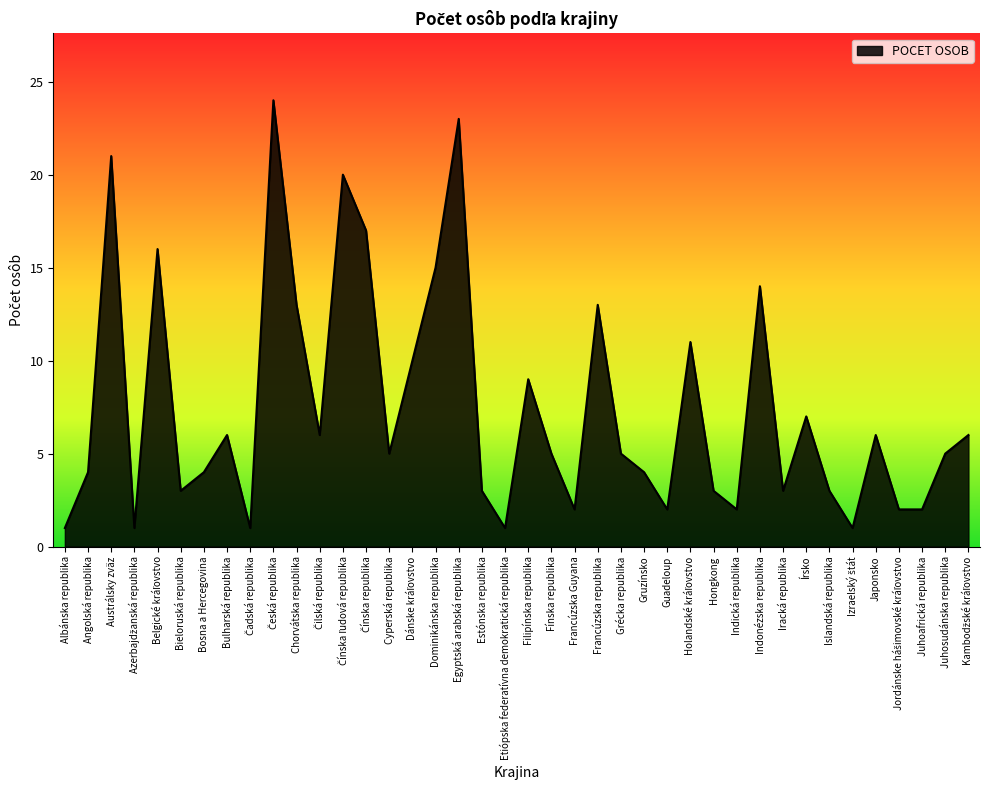

The chart shows a value of 15 at Dominikánska republika. True or false?

True